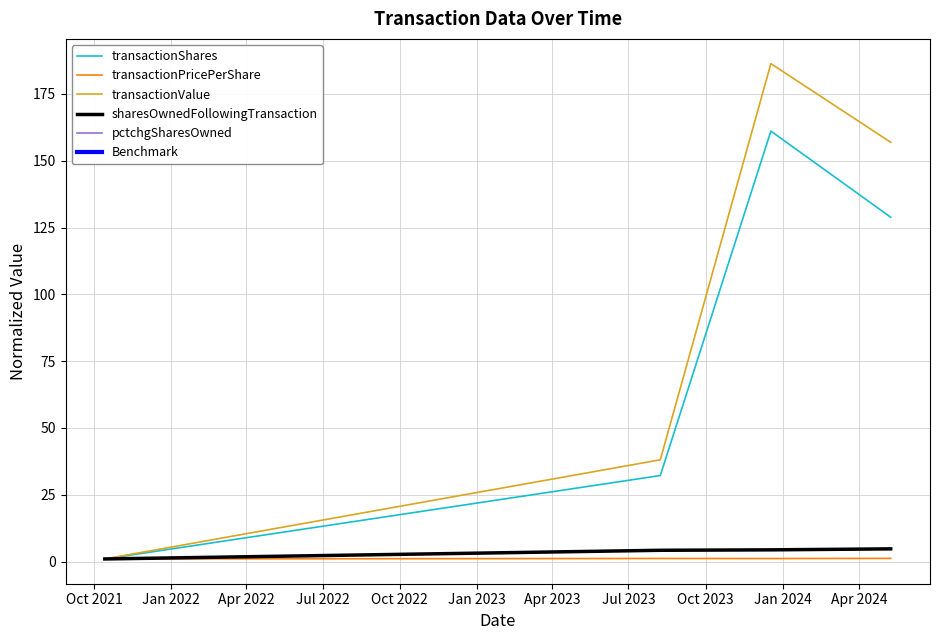

List the series in order of their overall mean, highest first.

transactionValue, transactionShares, sharesOwnedFollowingTransaction, pctchgSharesOwned, Benchmark, transactionPricePerShare